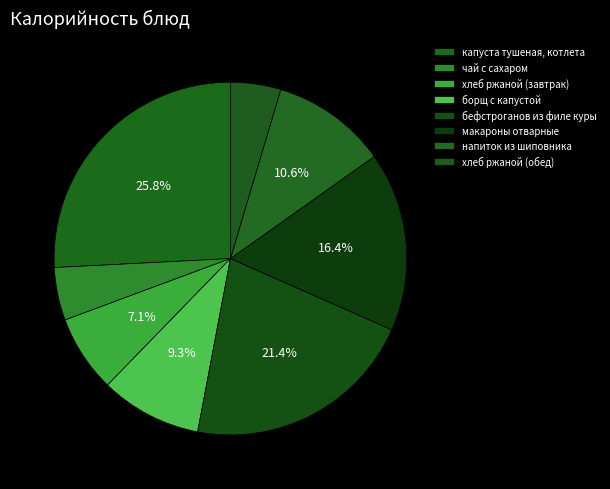

The борщ с капустой slice represents 9% of the pie. True or false?

True